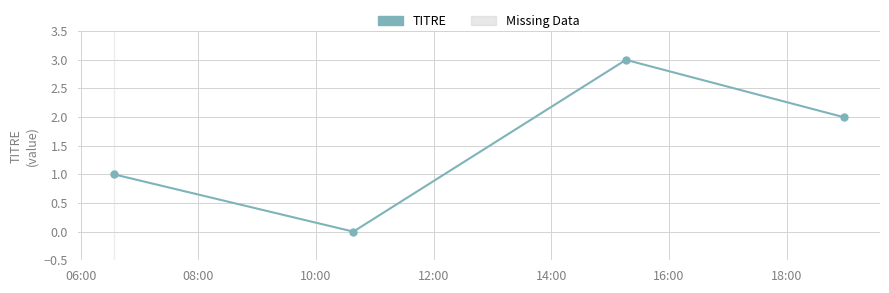

What is the greatest value displayed?

3